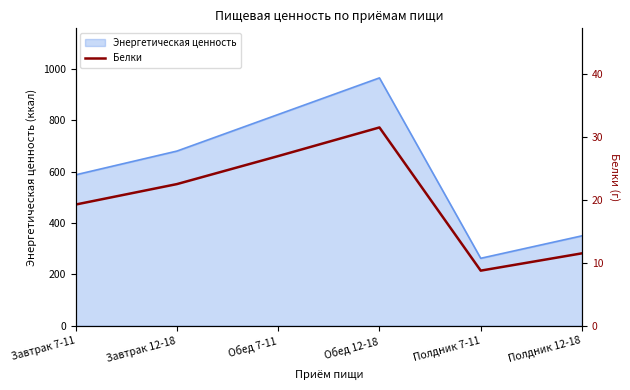

Reading left to right, extract all data points from this chart.

19.2	22.5	26.9	31.5	8.8	11.5